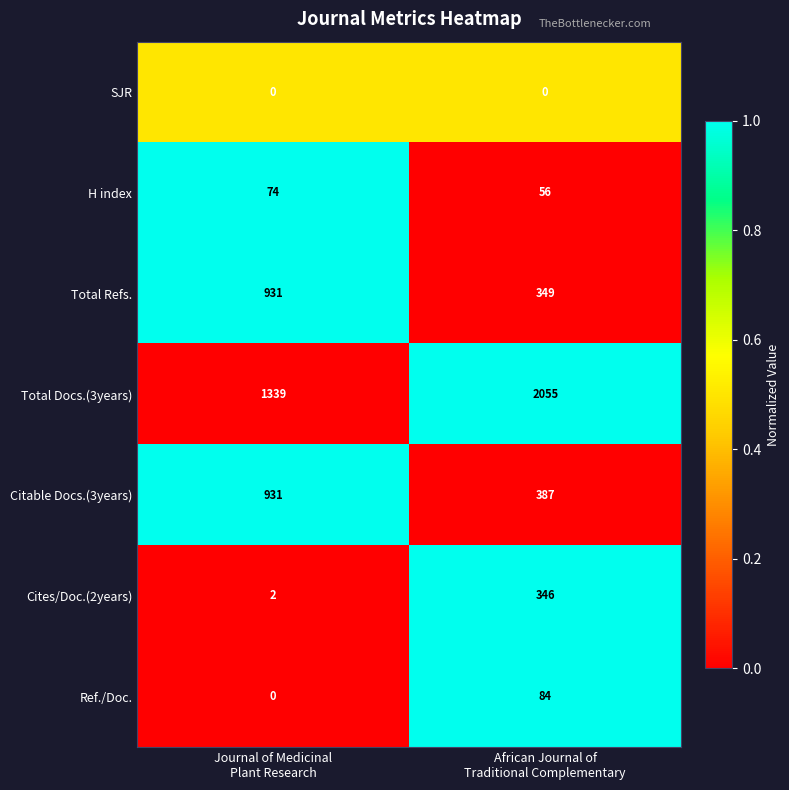

Which series has the largest total across all categories?

Total Docs.(3years)